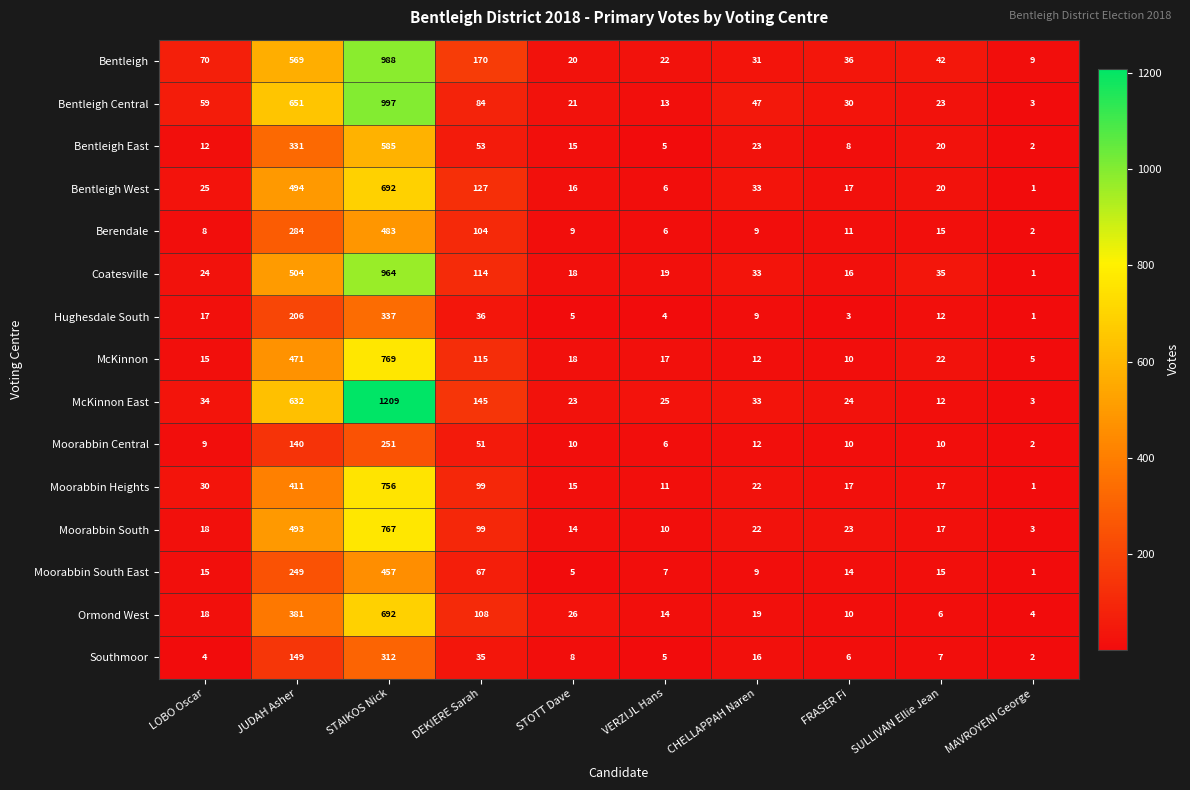

What is the highest value of the Coatesville series?

964